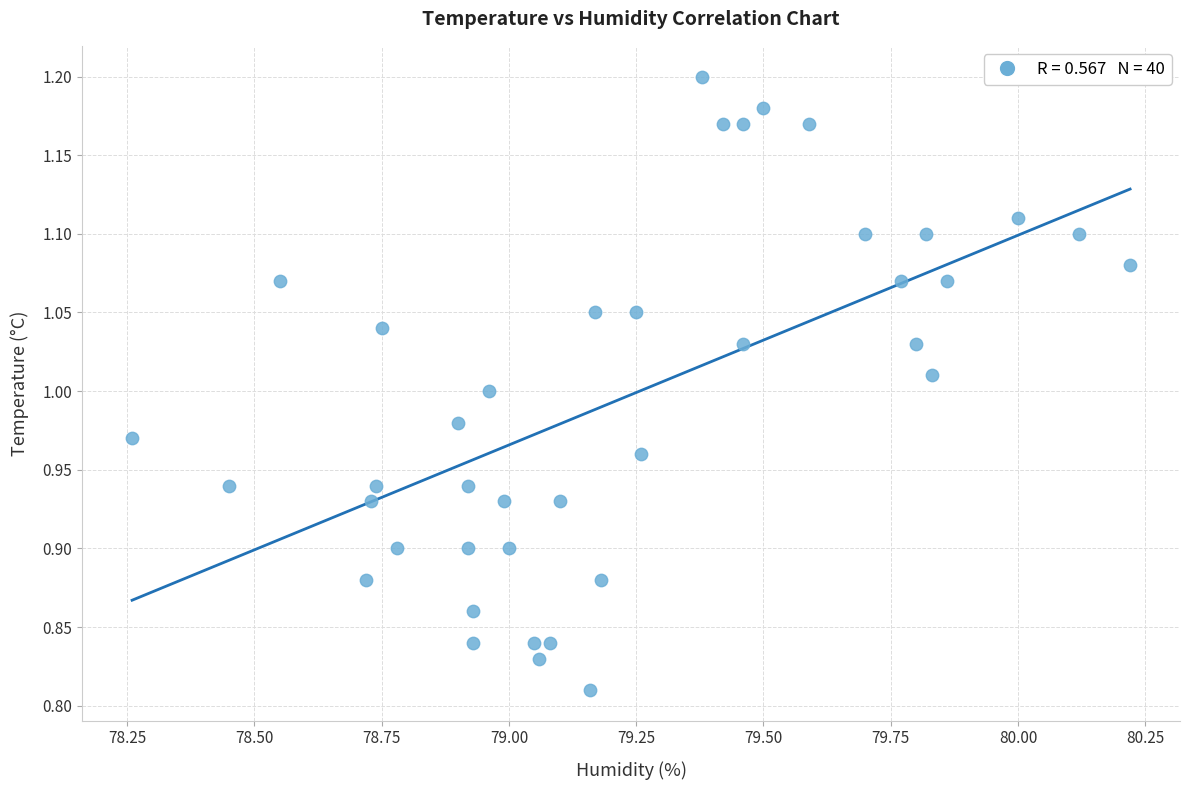

What is the range of Y values (max minus min)?

0.4